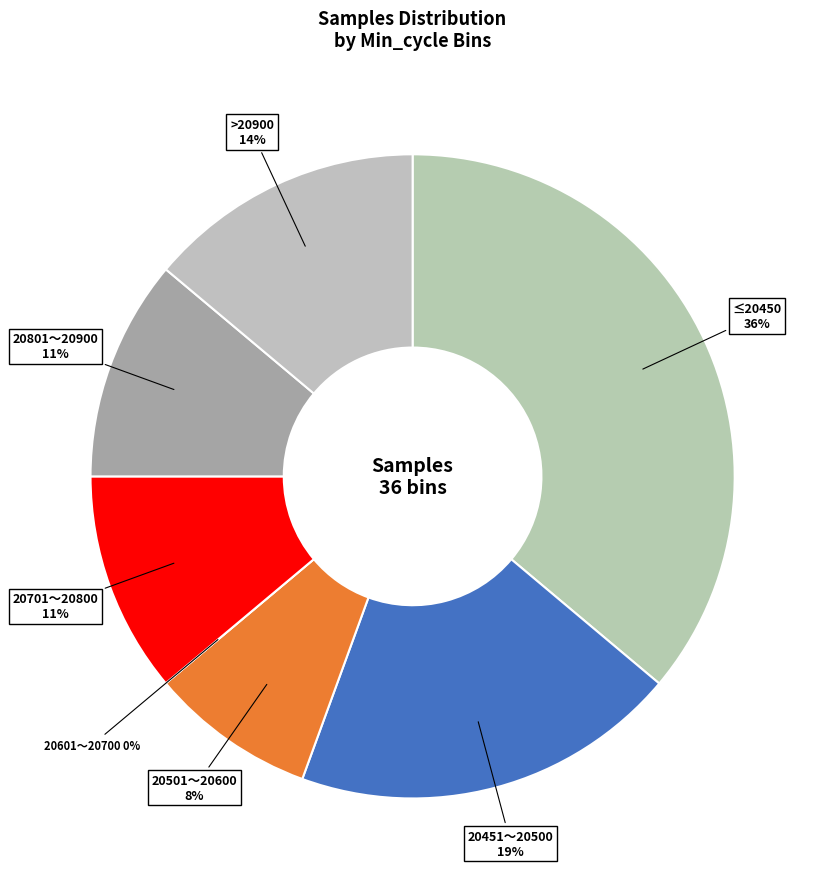

Does 20942 represent more than half of the total?

No